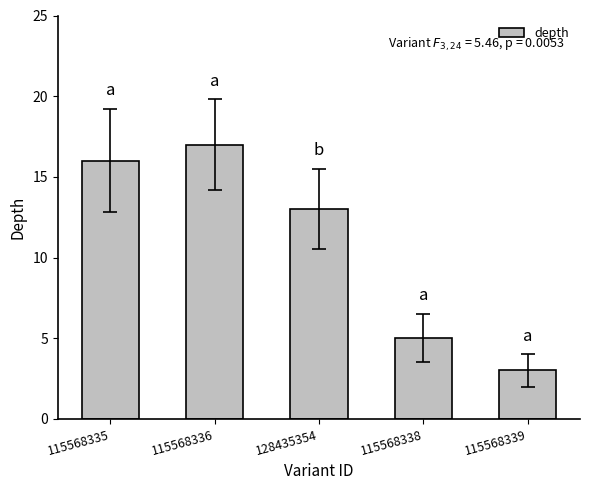

What is the difference between the maximum and second lowest values?

12